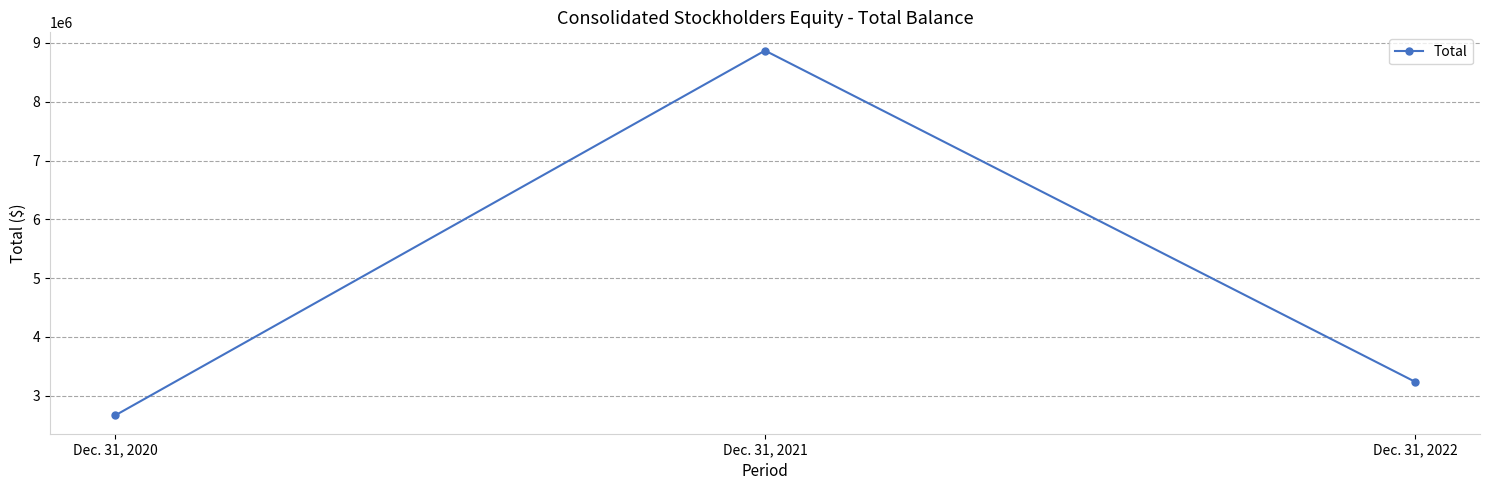

How many values are below 3236139?

1